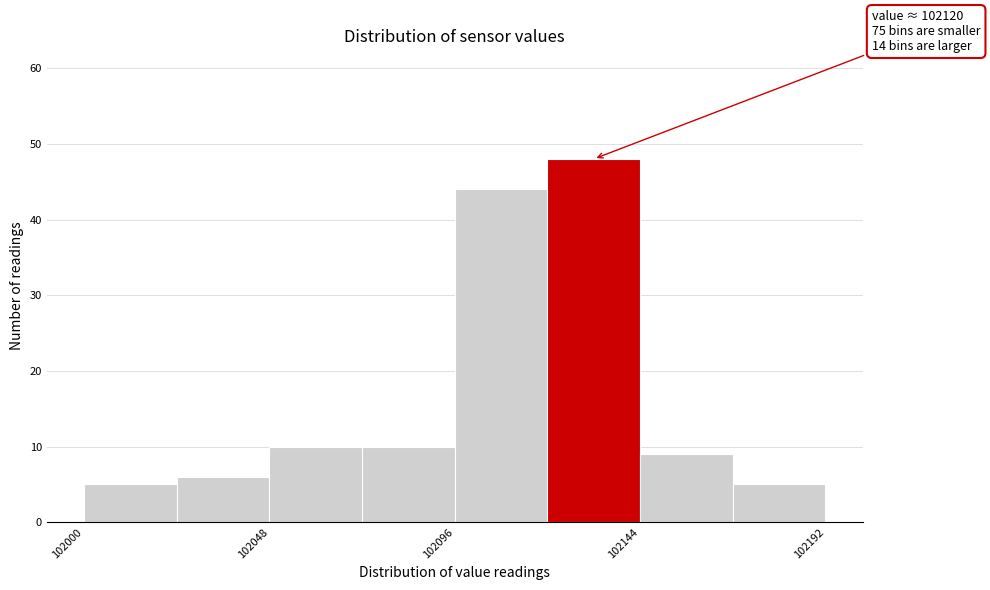

Which range on the x-axis has the tallest bar?

102120 to 102144